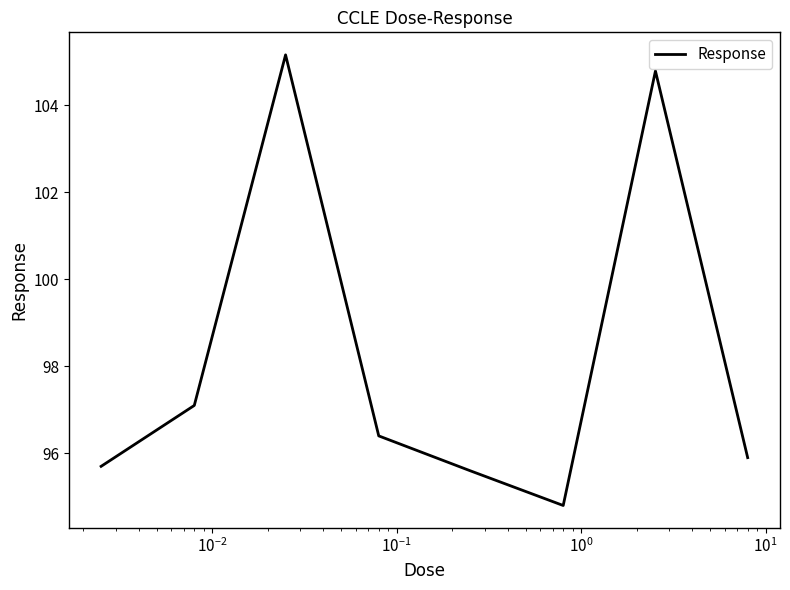

How many series are shown in this chart?

1